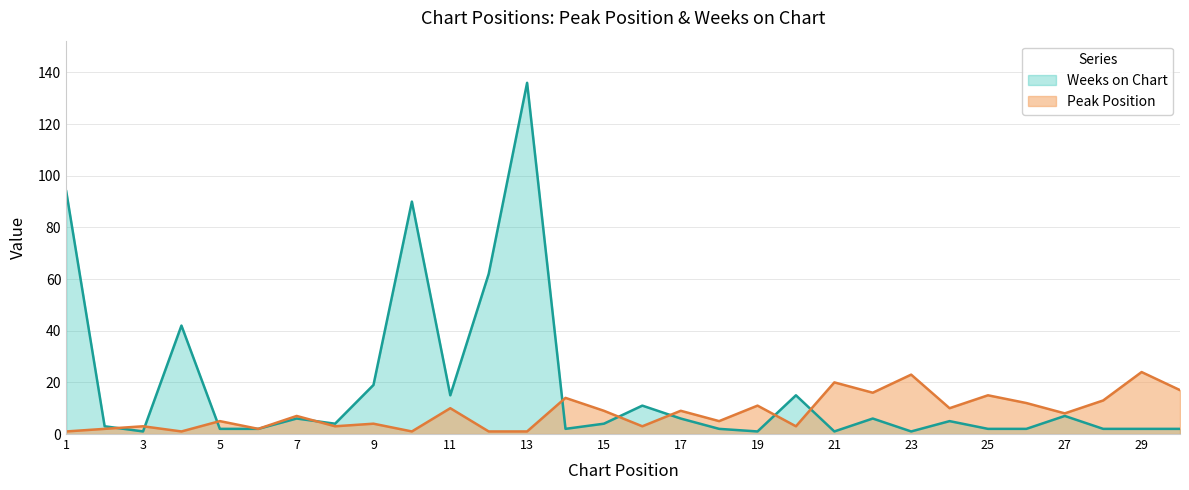

What is the difference between the highest and lowest values at 16?

8